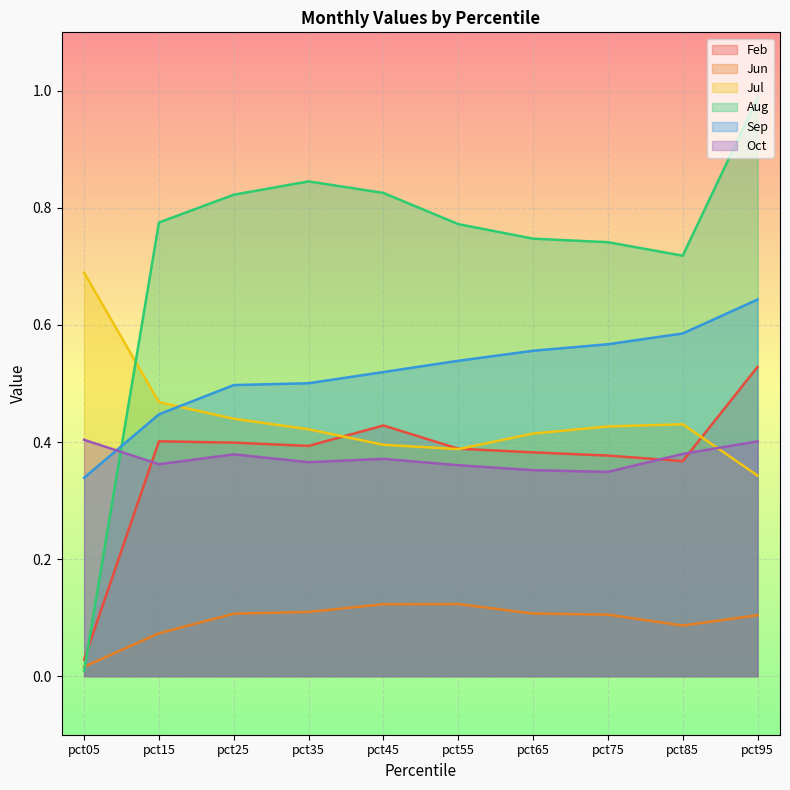

What is the spread (max minus min) of values at pct35?

0.7